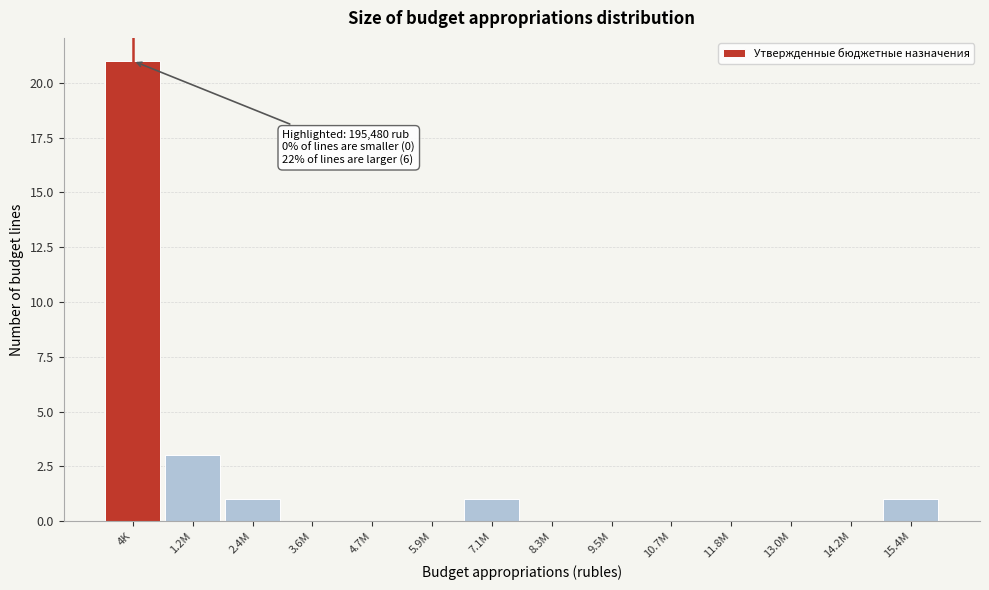

Reading left to right, list all the values displayed in this chart.

4K=21	1.2M=3	2.4M=1	3.6M=0	4.7M=0	5.9M=0	7.1M=1	8.3M=0	9.5M=0	10.7M=0	11.8M=0	13.0M=0	14.2M=0	15.4M=1